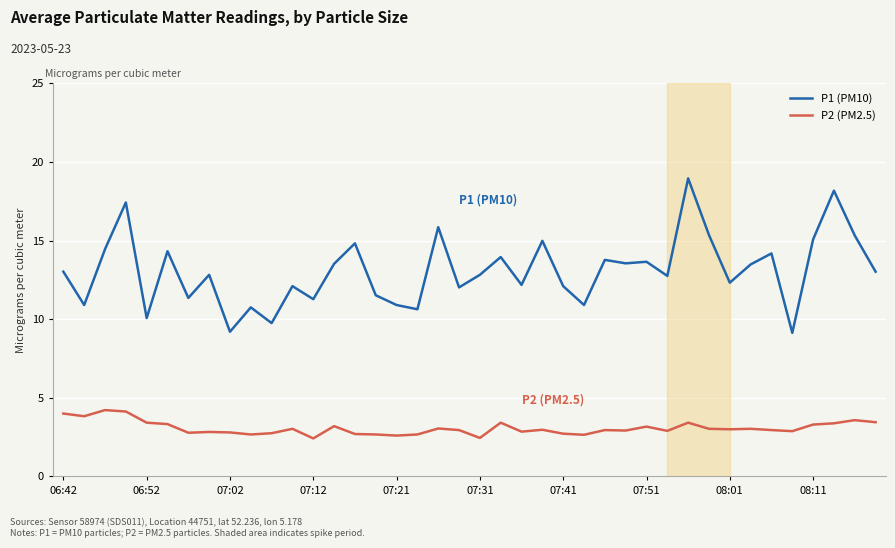

What is the minimum value shown in the chart?

2.4